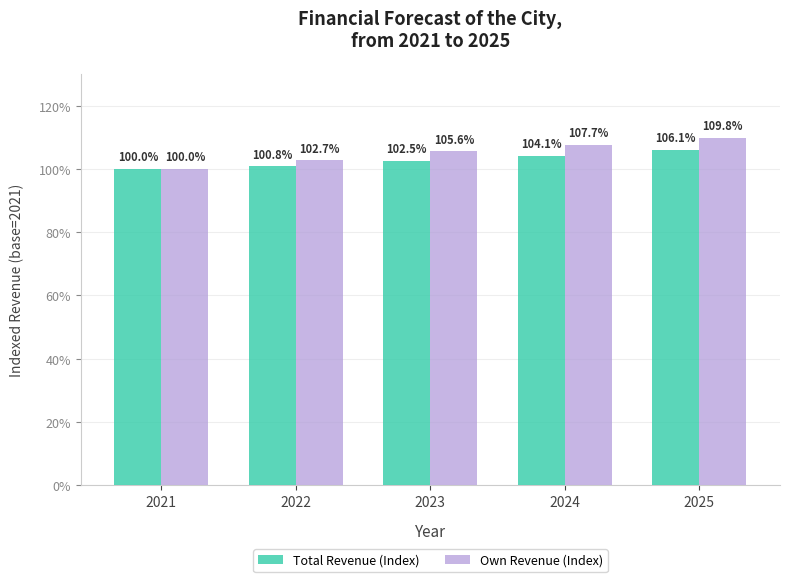

What is the spread (max minus min) of values at 2025?

3.7